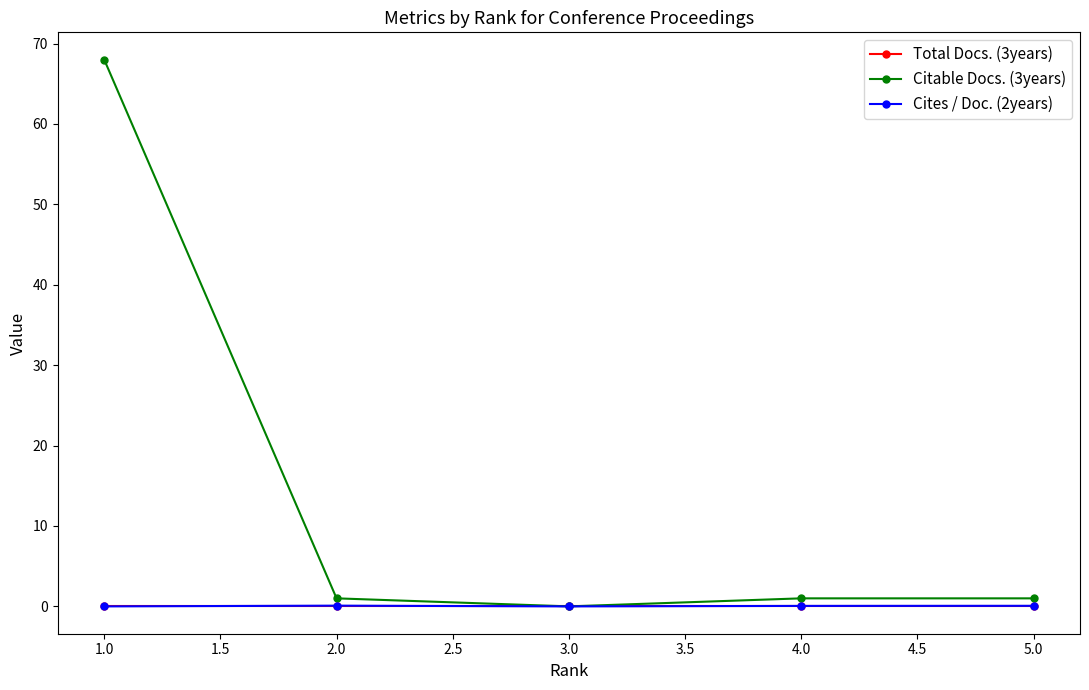

Is the value of Total Docs. (3years) at 2.0 greater than the value of Citable Docs. (3years) at 2.0?

No